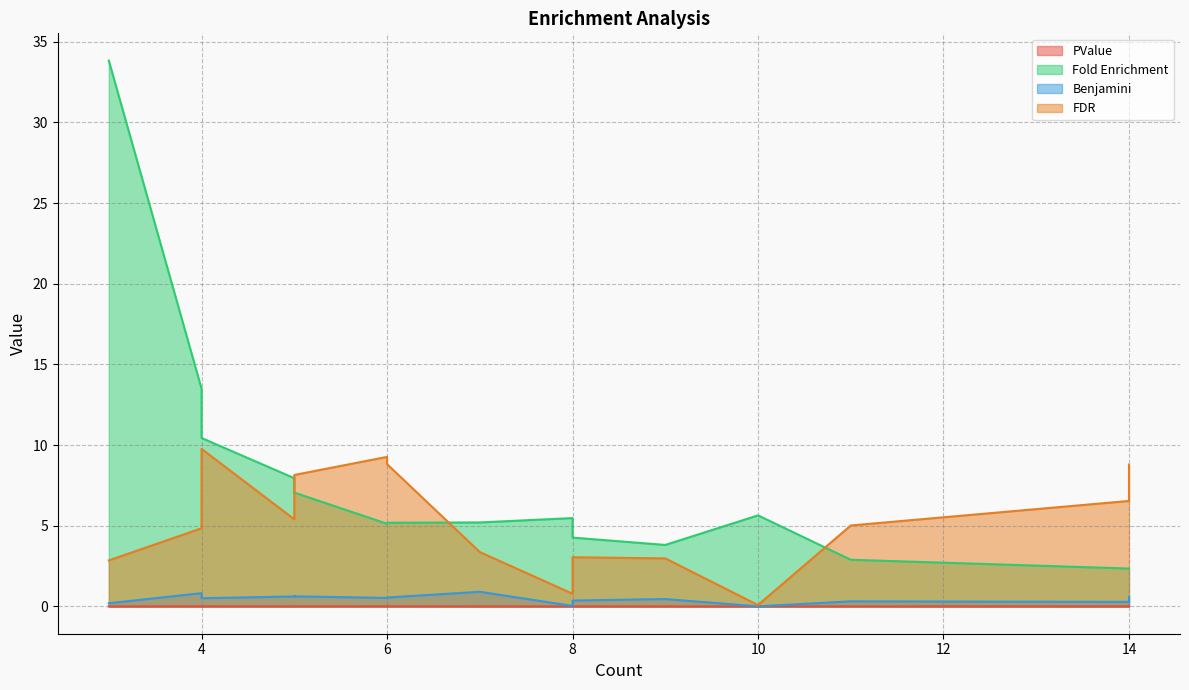

True or false: Benjamini and PValue intersect in this chart.

False